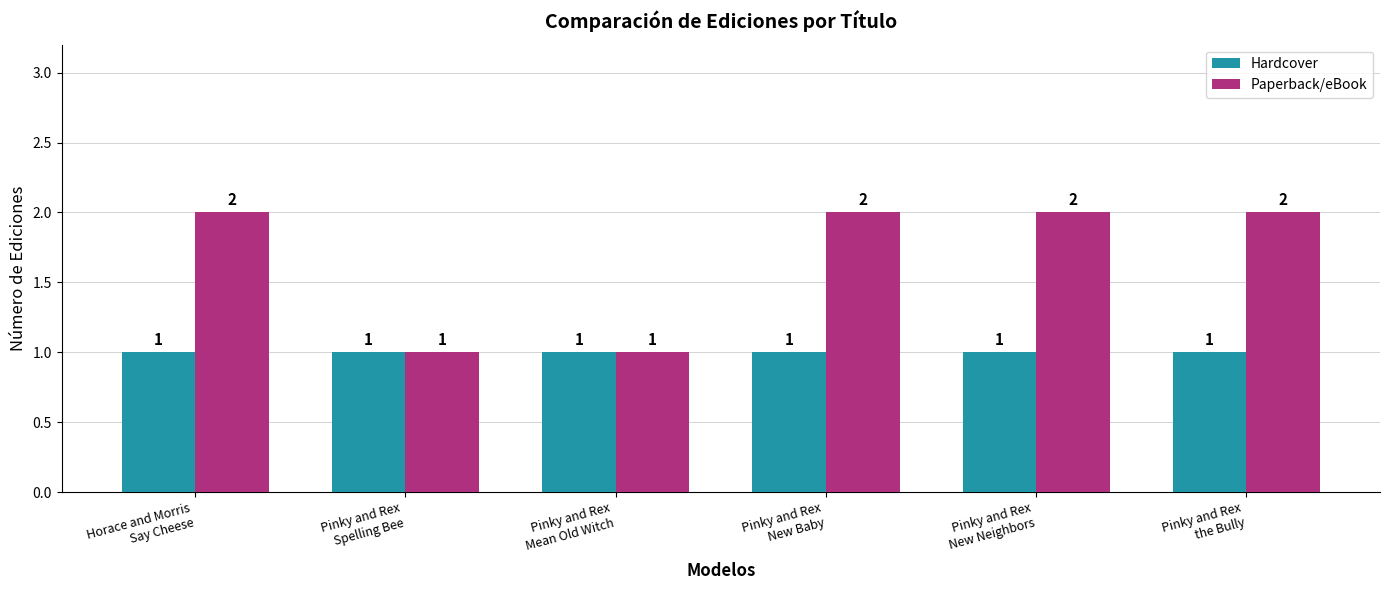

Are the bars grouped side by side (vs. stacked)?

Yes